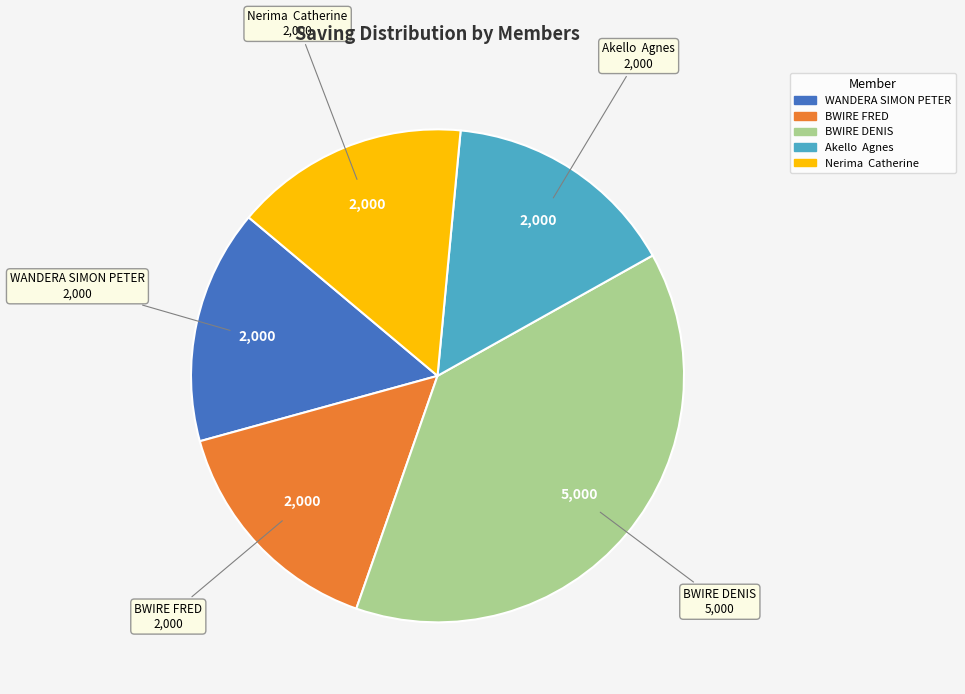

What is the largest slice in the pie chart?

BWIRE DENIS